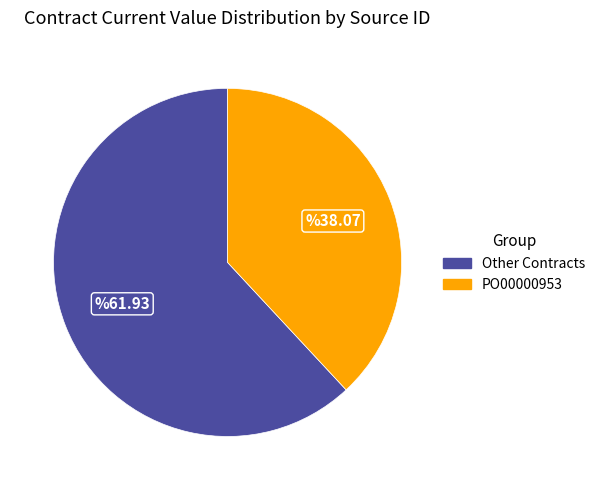

Rank the categories by value from lowest to highest.

PO00000953, Other Contracts